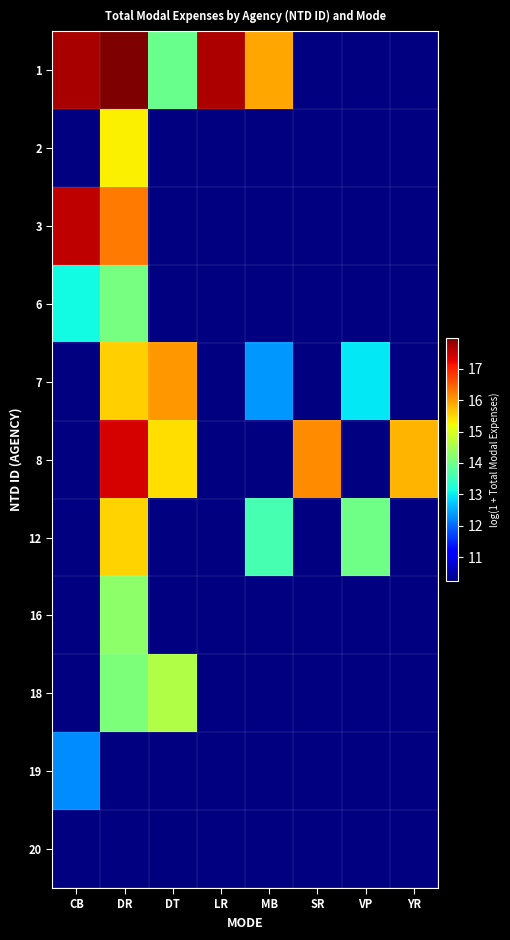

How many series are shown in this chart?

11